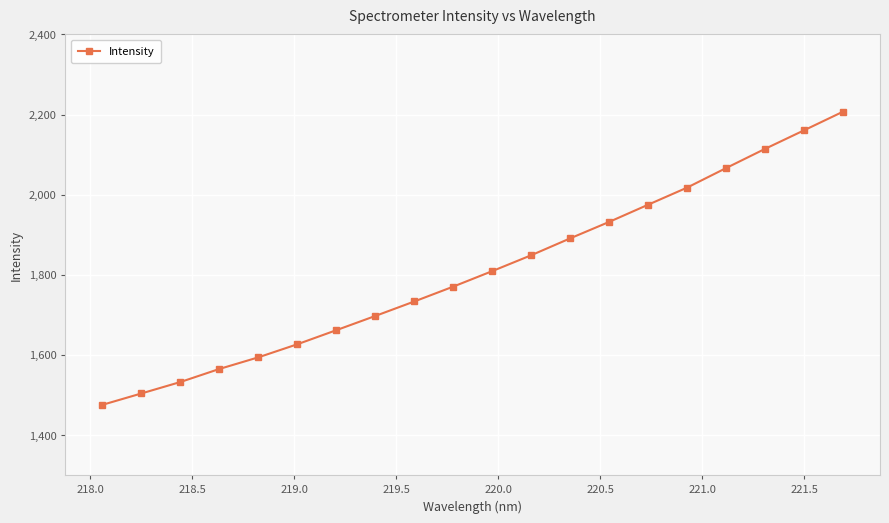

Reading left to right, list all the values displayed in this chart.

1475.6	1504.0	1532.5	1565.1	1594.1	1626.8	1661.9	1697.4	1733.5	1770.7	1809.3	1849.0	1891.1	1932.1	1975.1	2017.7	2066.4	2114.4	2160.6	2207.1